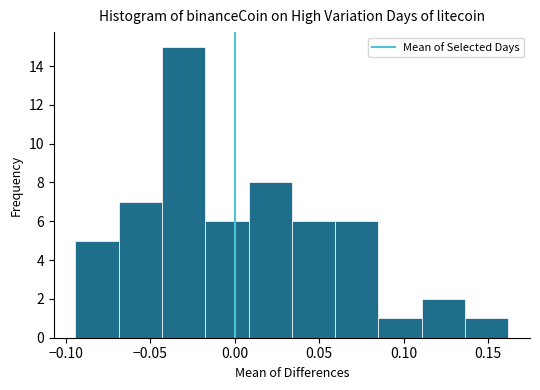

How tall is the bar that spans 0.035 to 0.060 on the x-axis? Neither the bar edges nor the heights are printed on the chart, so give them approximately, as read against the axes.

6